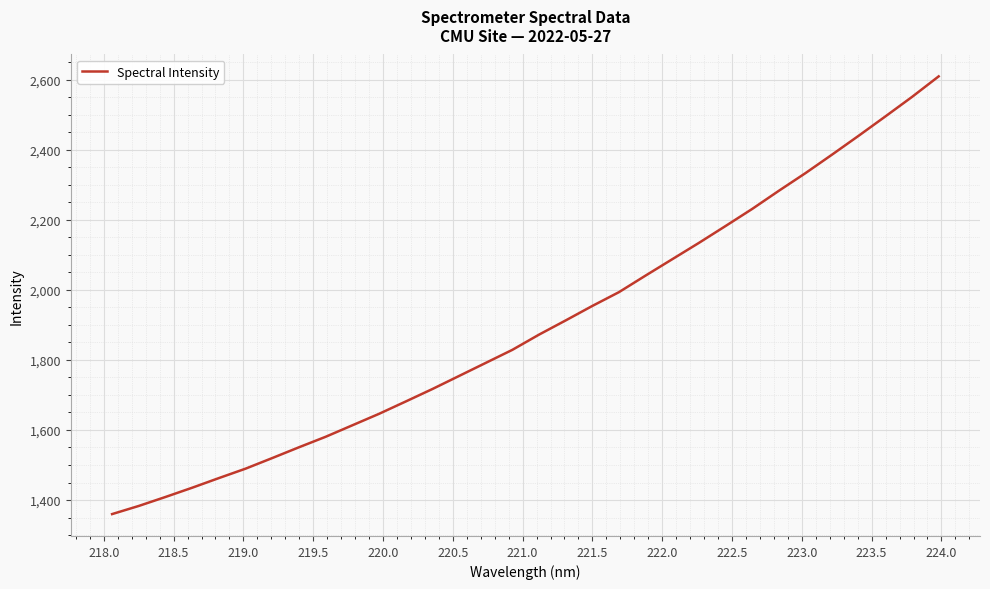

What is the minimum value shown in the chart?

1360.0